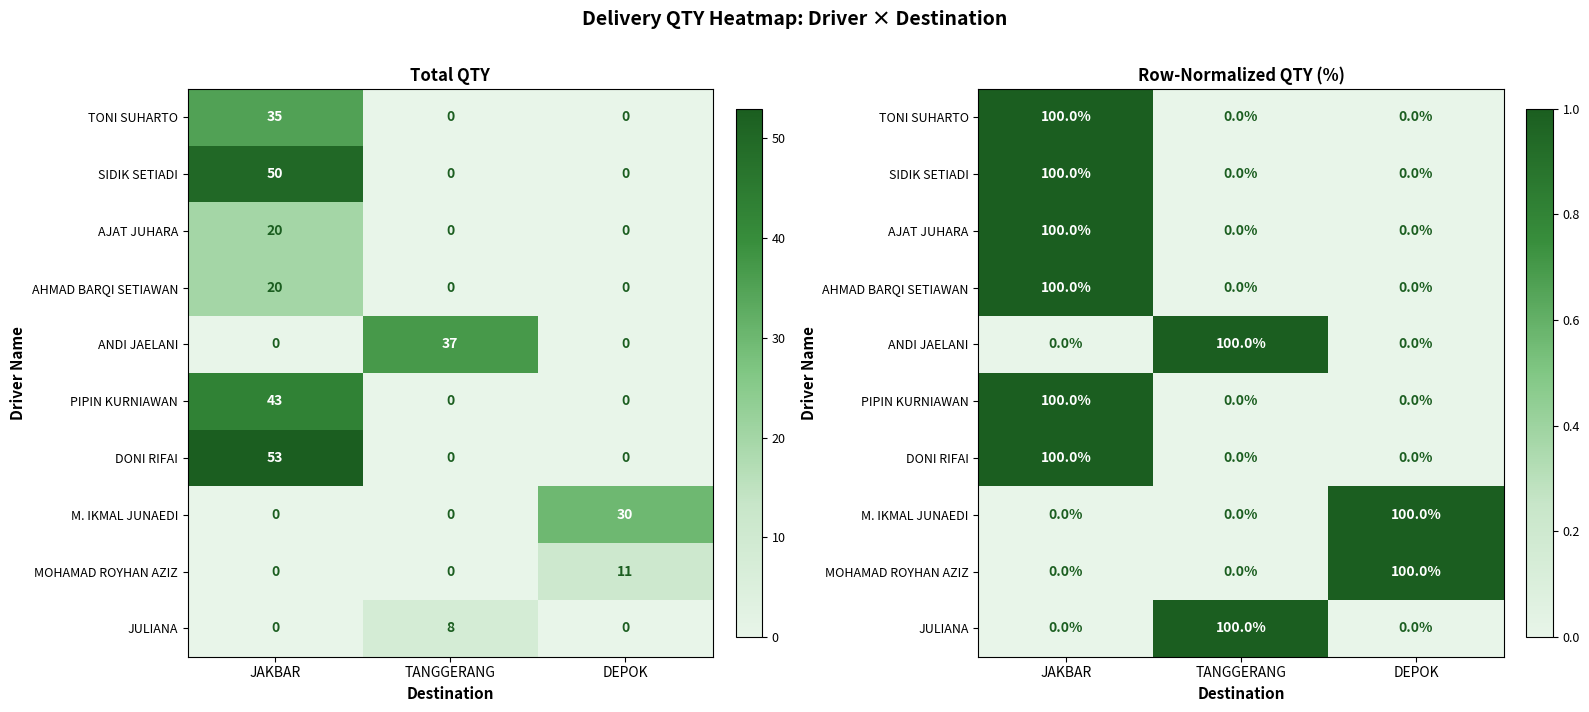

At how many categories does at least one series exceed 0?

3